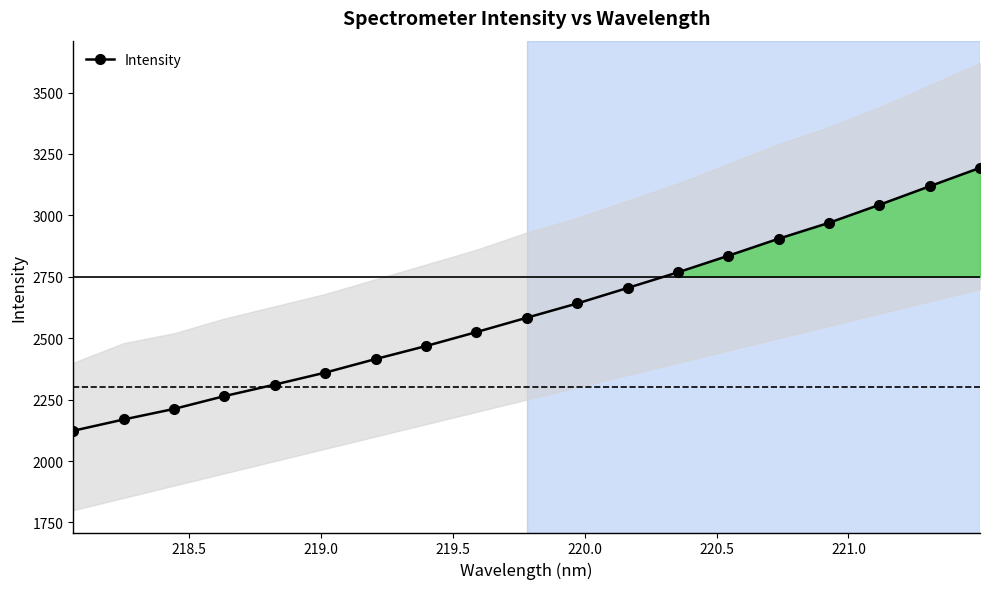

Is this an area chart (filled region under the line)?

No